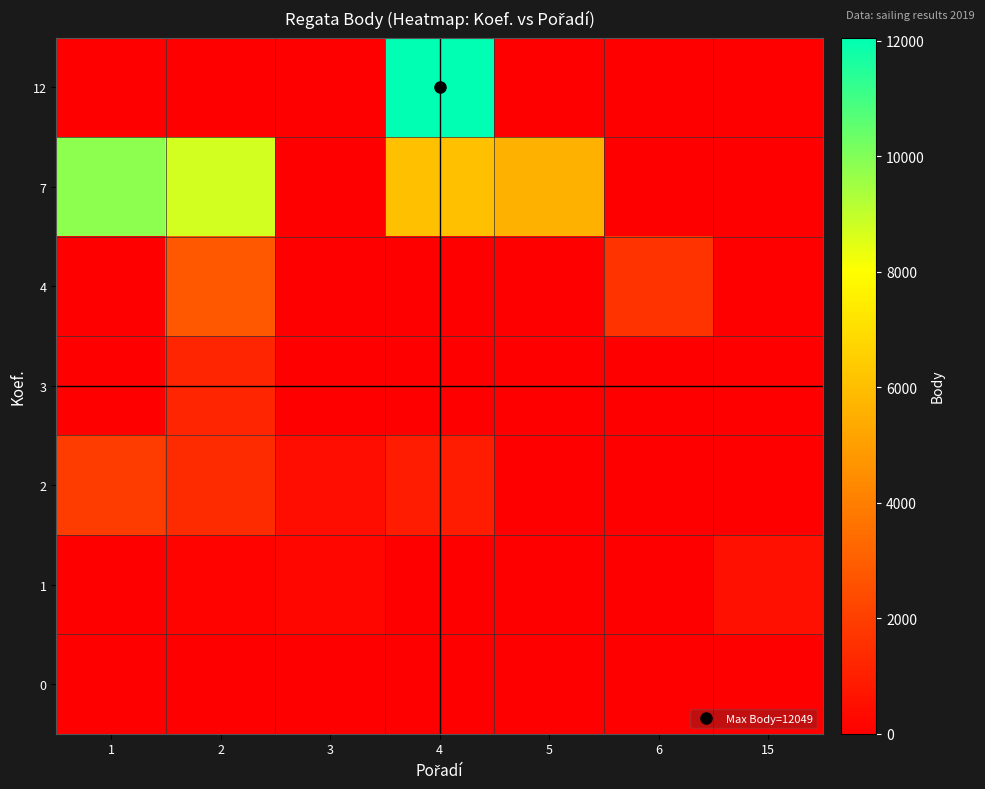

What is the difference between the highest and lowest values at 4?

12049